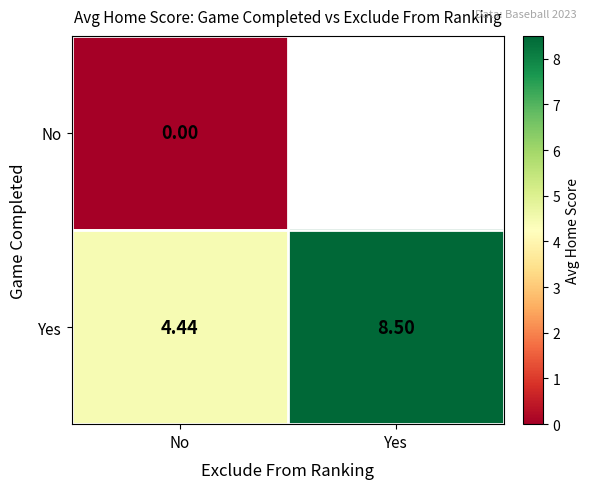

Between No and Yes, which is larger?

Yes